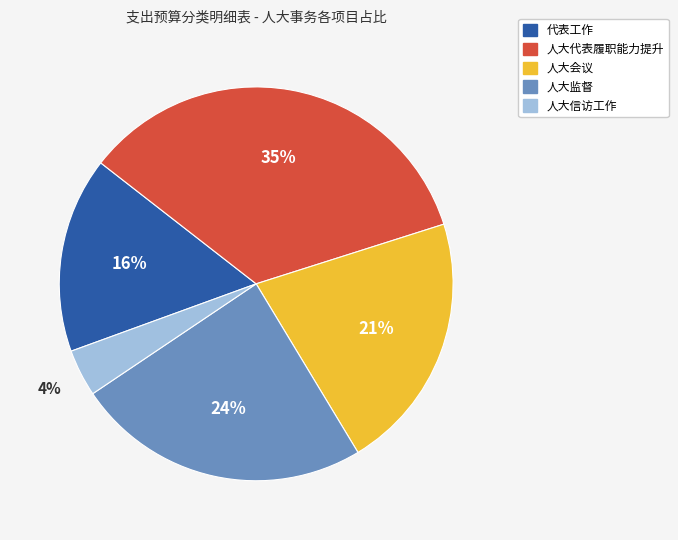

The 人大监督 slice represents 19% of the pie. True or false?

False